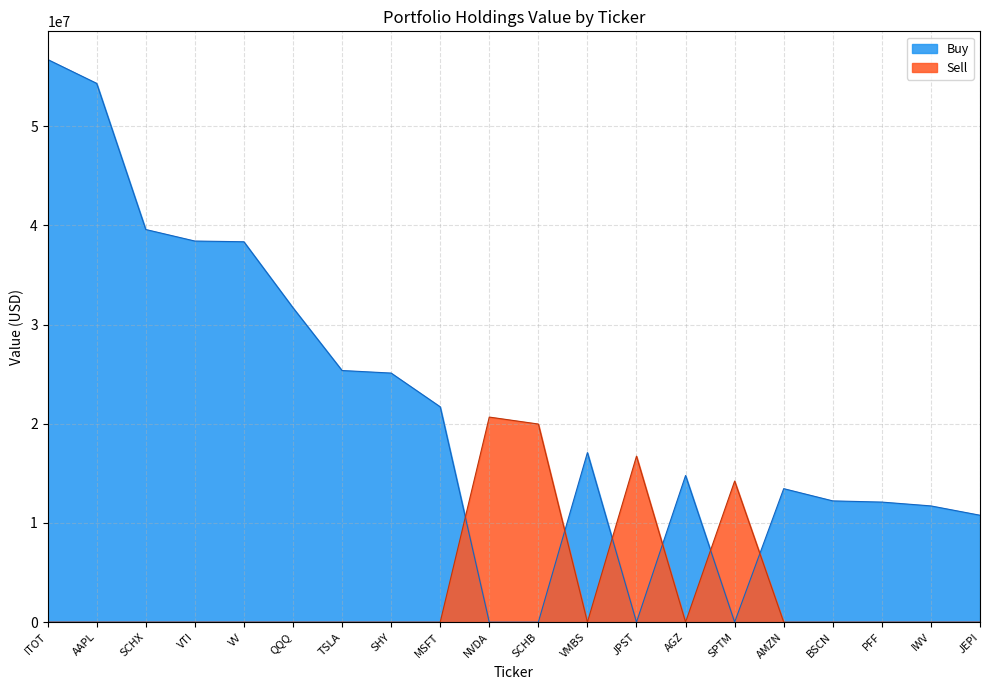

What are all the series names shown in the legend?

Buy, Sell